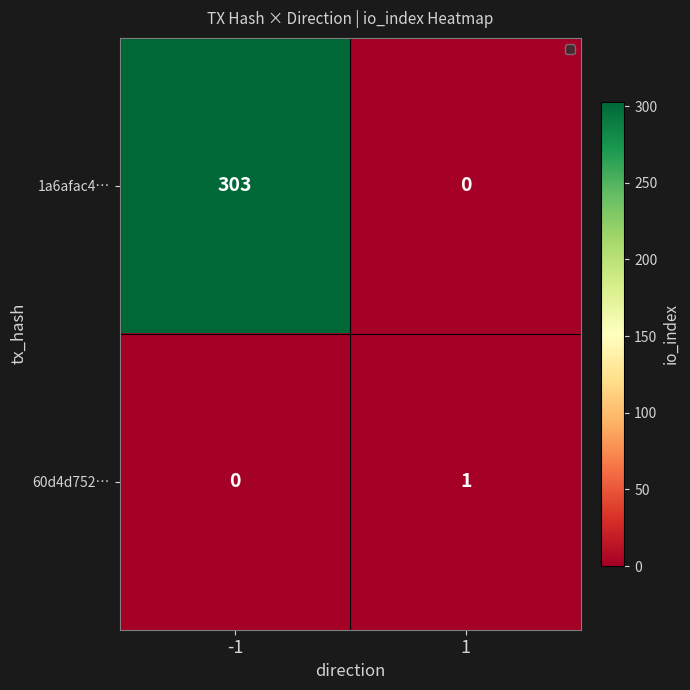

What is the greatest value displayed?

303